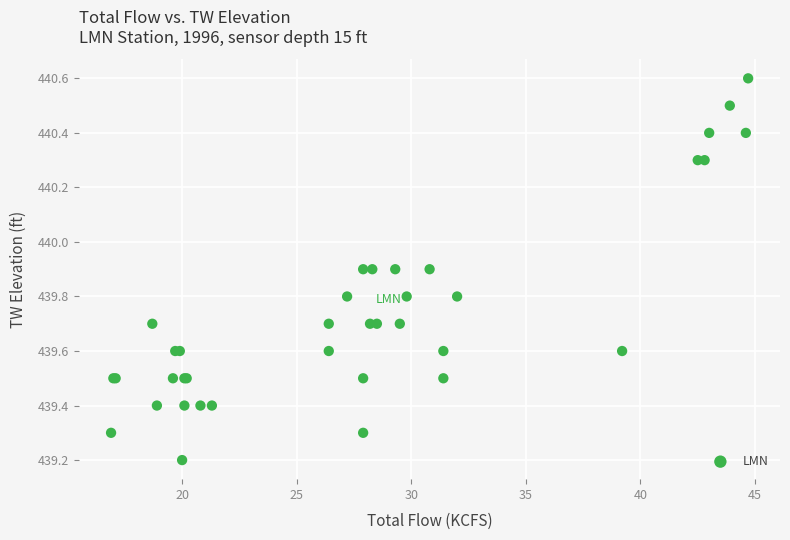

What Y value in the scatter plot is closest to 439?

439.2